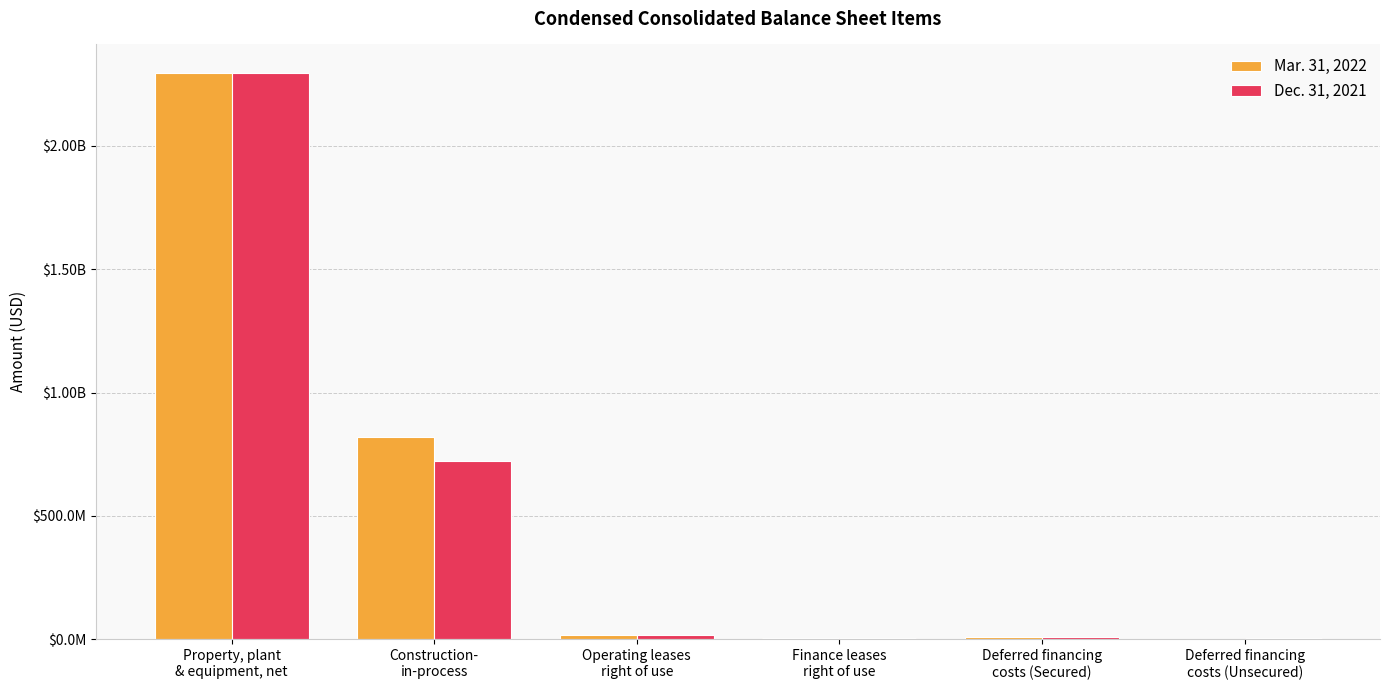

What is the difference between the Dec. 31, 2021 values at Property, plant
& equipment, net and Finance leases
right of use?

2288559000